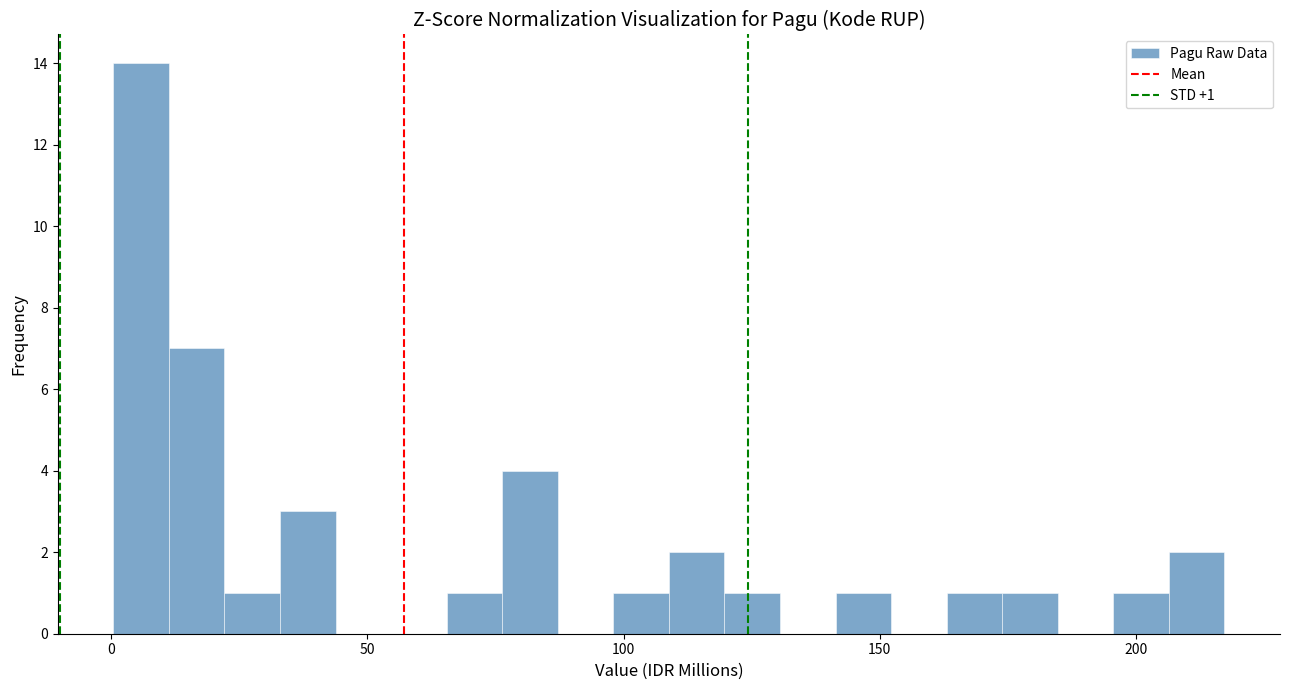

Read against the x-axis, roughly where is the centre of the tallest bar?

5